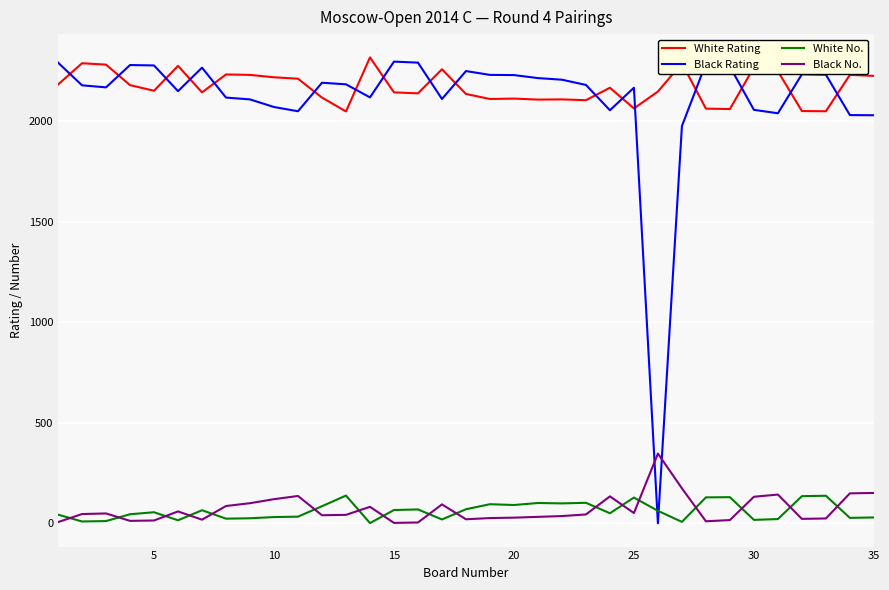

What is the sum of all Black Rating values?

73888